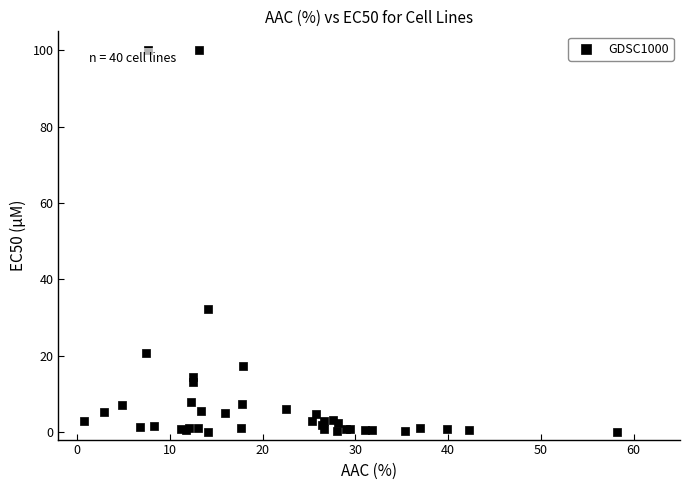

What Y value in the scatter plot is closest to 50?

32.2